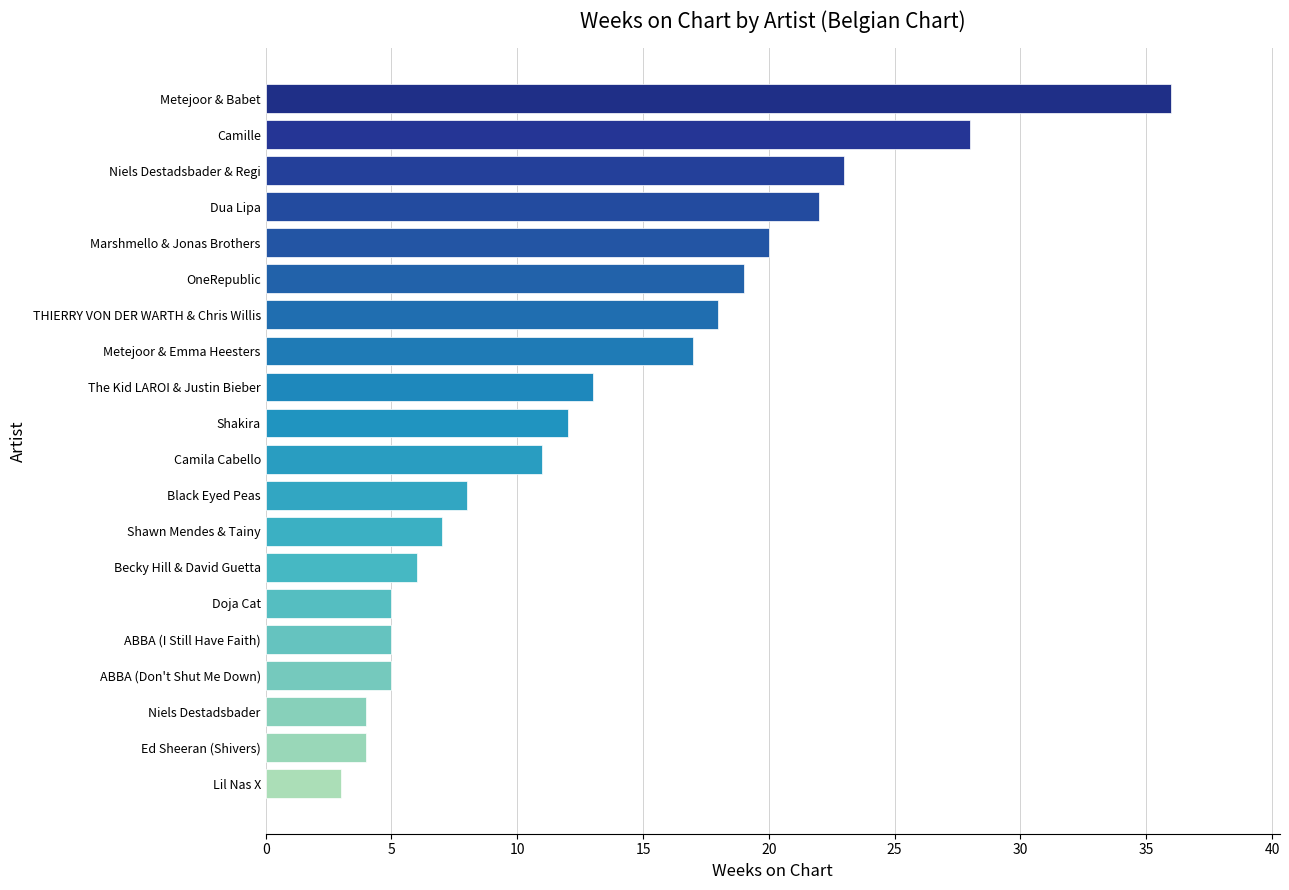

What is the smallest value displayed?

3